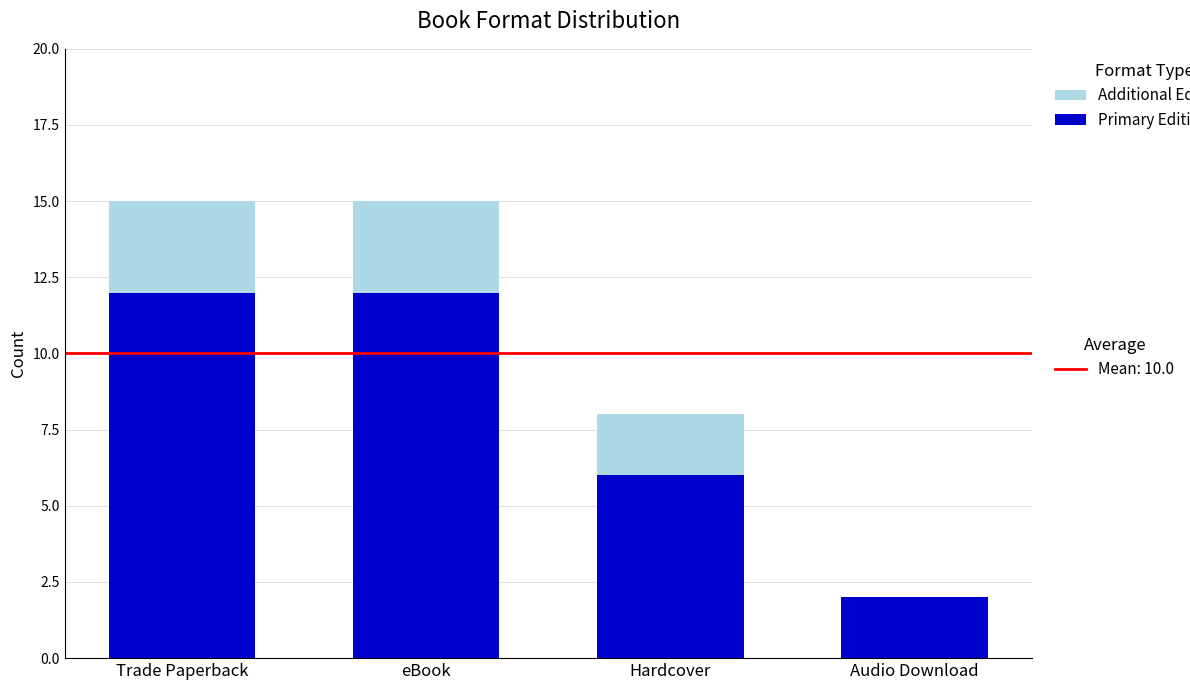

What is the total value across all series at Hardcover?

8